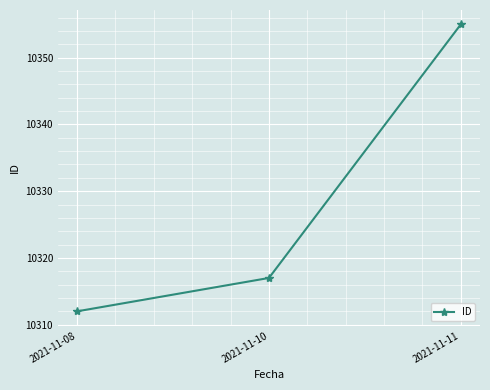

What is the difference between the values at 2021-11-08 and 2021-11-11?

43